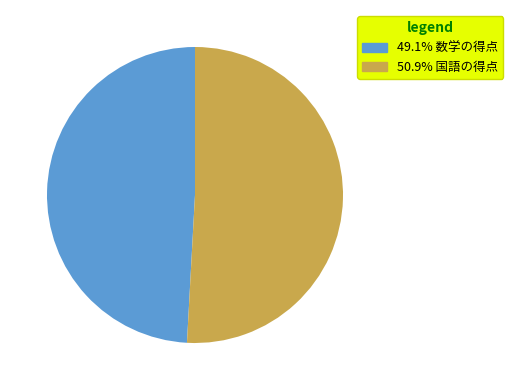

Does any single category account for the majority?

Yes